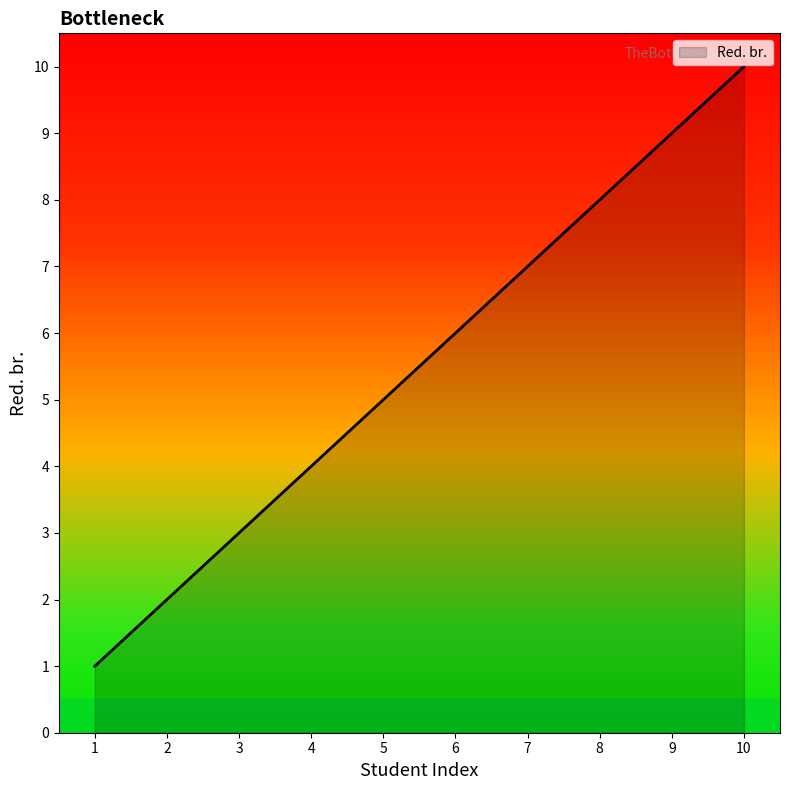

What is the difference between the maximum and minimum values?

9